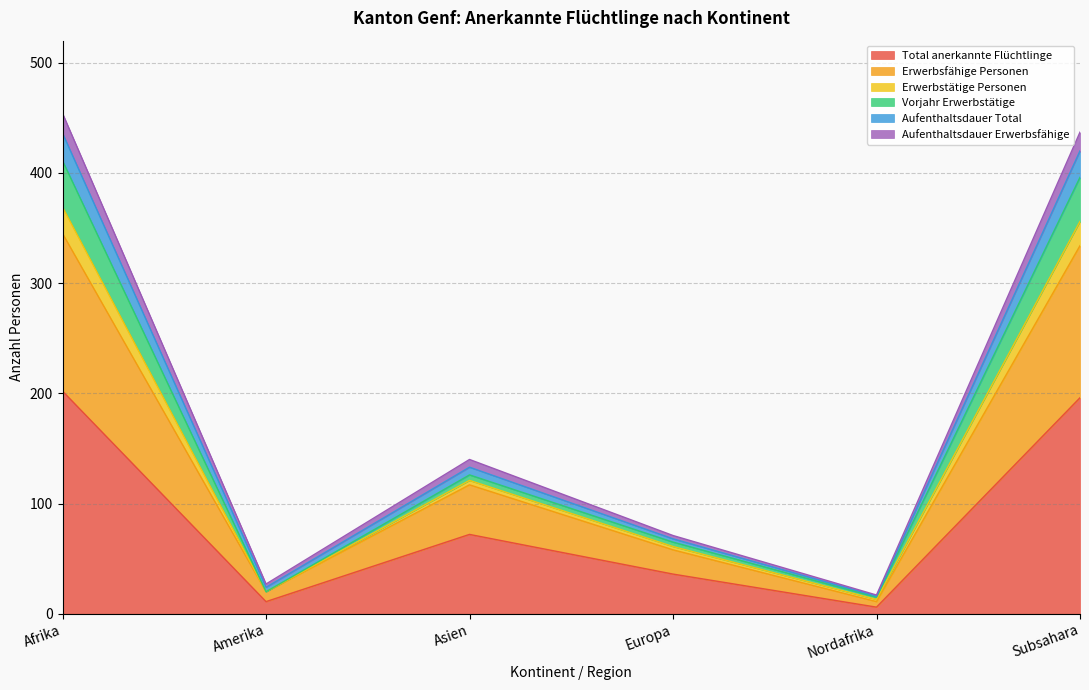

The Total anerkannte Flüchtlinge series shows 36 at Europa. True or false?

True